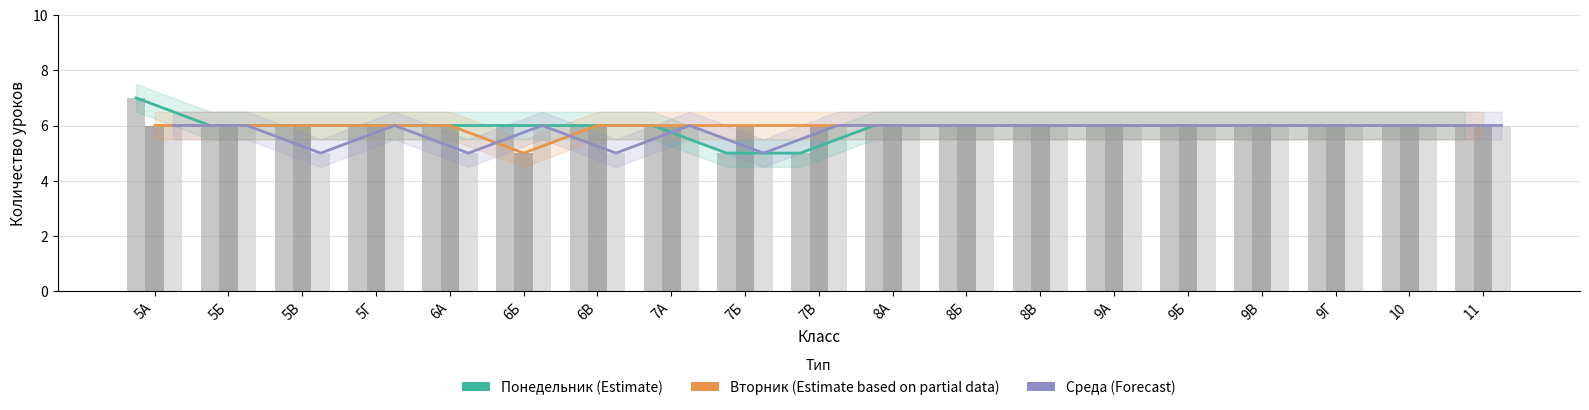

The value of Вторник at 8Б is 6. True or false?

True